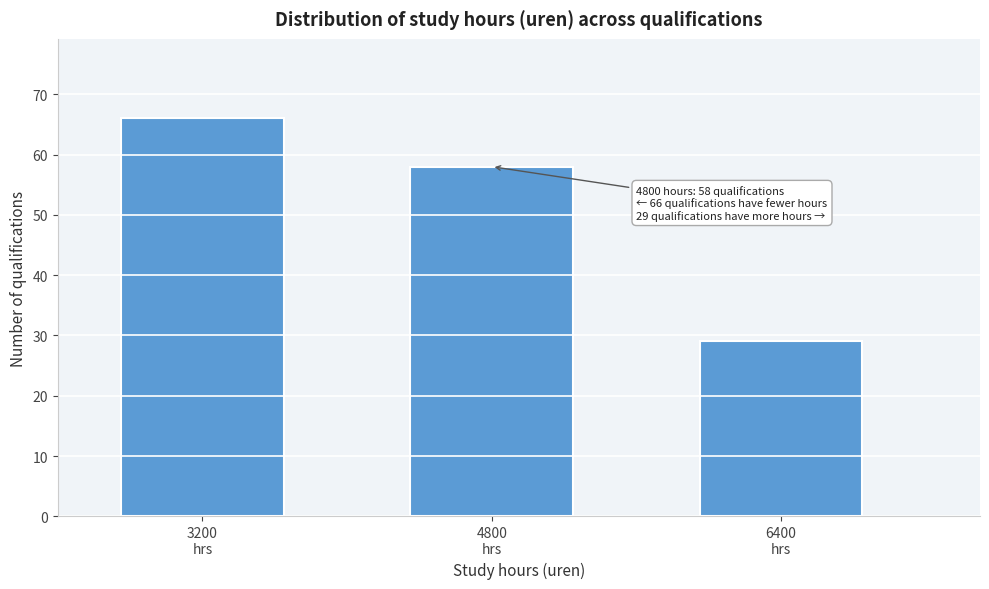

Reading right to left, what are all the values shown in this chart?

29	58	66